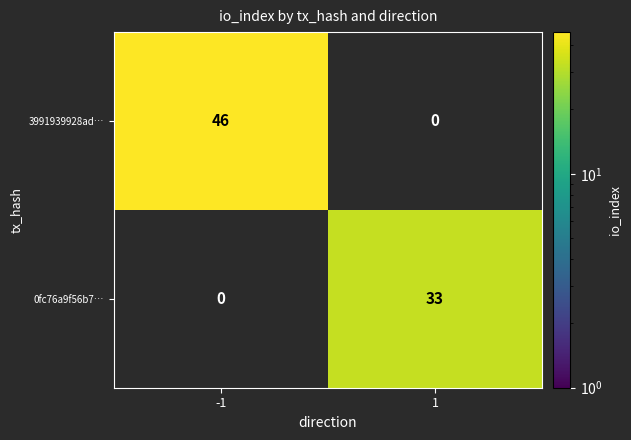

Which series has the largest range (max minus min)?

3991939928ad…